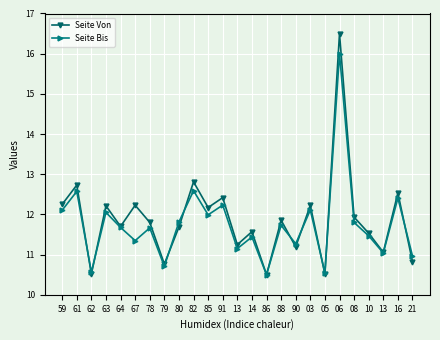

At which category does Seite Bis reach its first local peak?

61